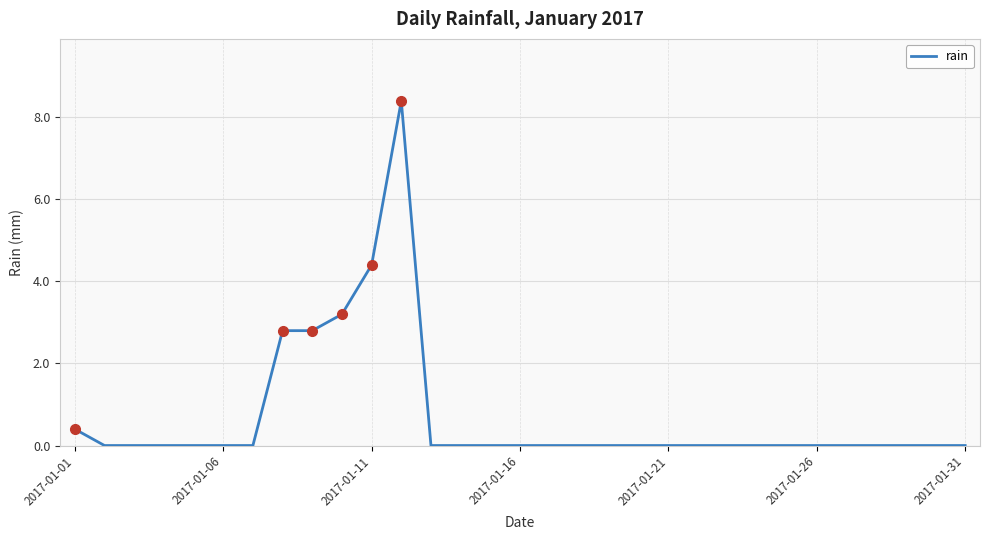

What is the greatest value displayed?

8.4